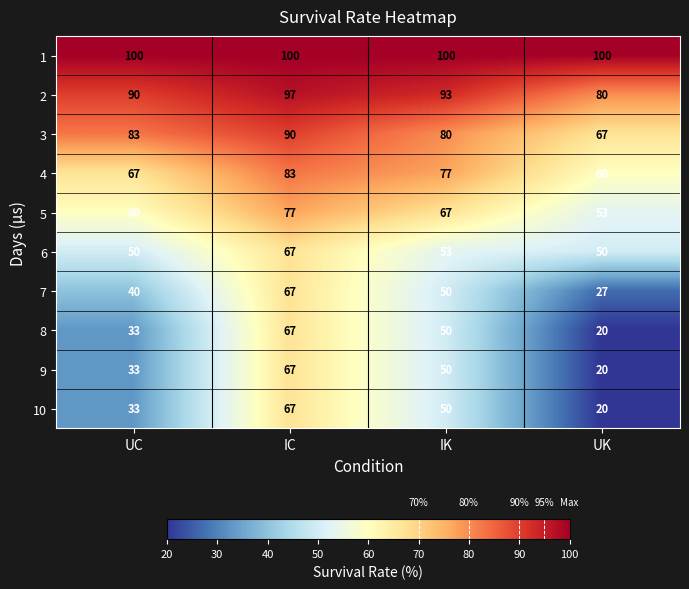

List the labels in order of 8 value, largest first.

IC, IK, UC, UK